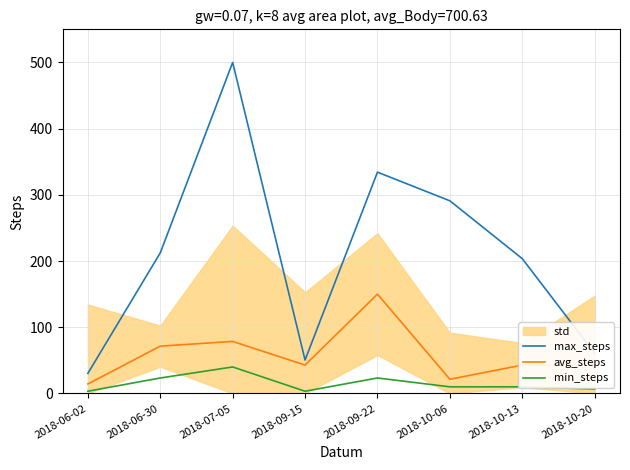

What position from the left is 2018-06-02?

1